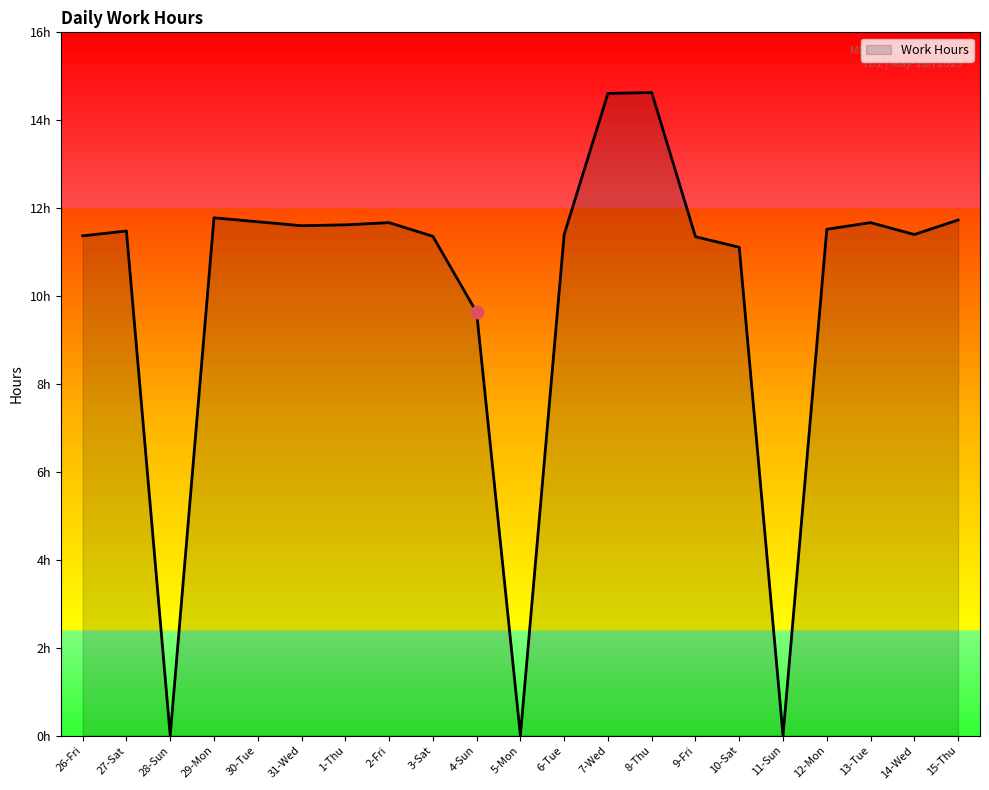

What is the ratio of the value at 3-Sat to the value at 26-Fri?

1.0